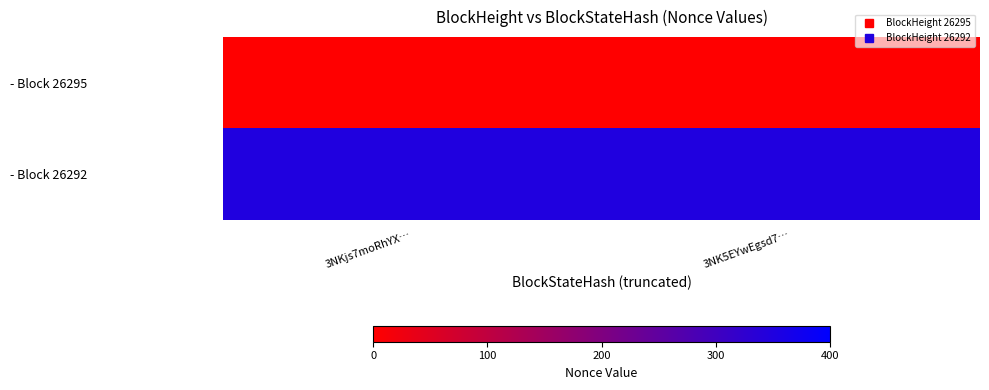

Rank the series by their maximum value, from lowest to highest.

- Block 26295, - Block 26292